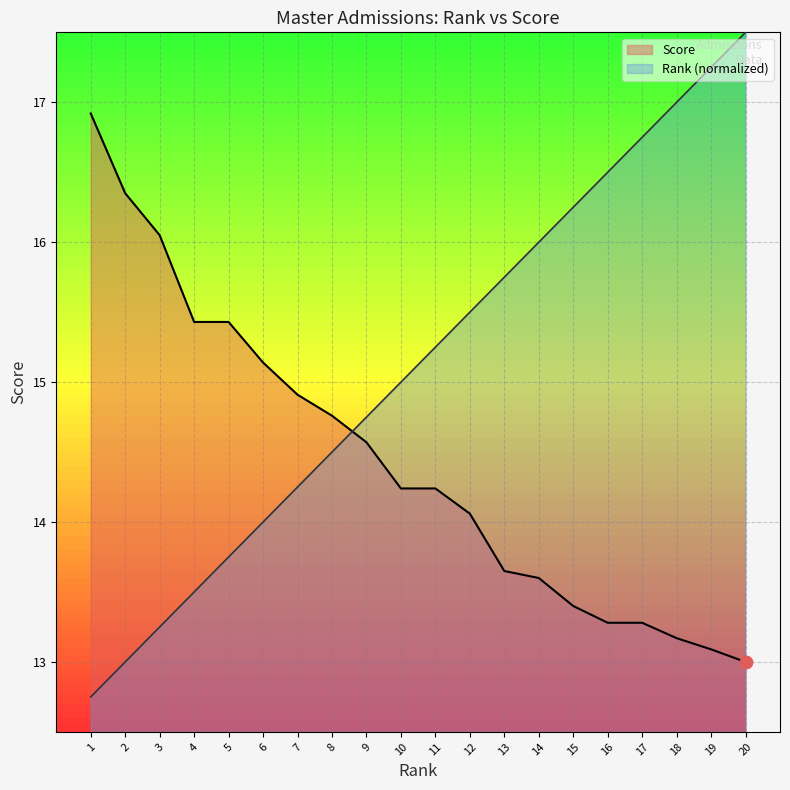

Is the value of Score at 5 greater than the value of Rank at 19?

No